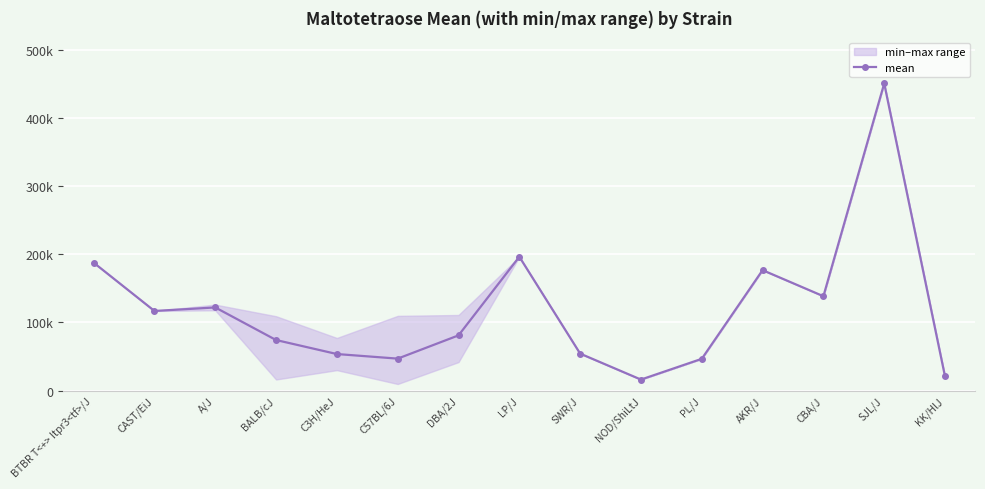

Rank the categories by value from highest to lowest.

SJL/J, LP/J, BTBR T<+> Itpr3<tf>/J, AKR/J, CBA/J, A/J, CAST/EiJ, DBA/2J, BALB/cJ, SWR/J, C3H/HeJ, C57BL/6J, PL/J, KK/HlJ, NOD/ShiLtJ